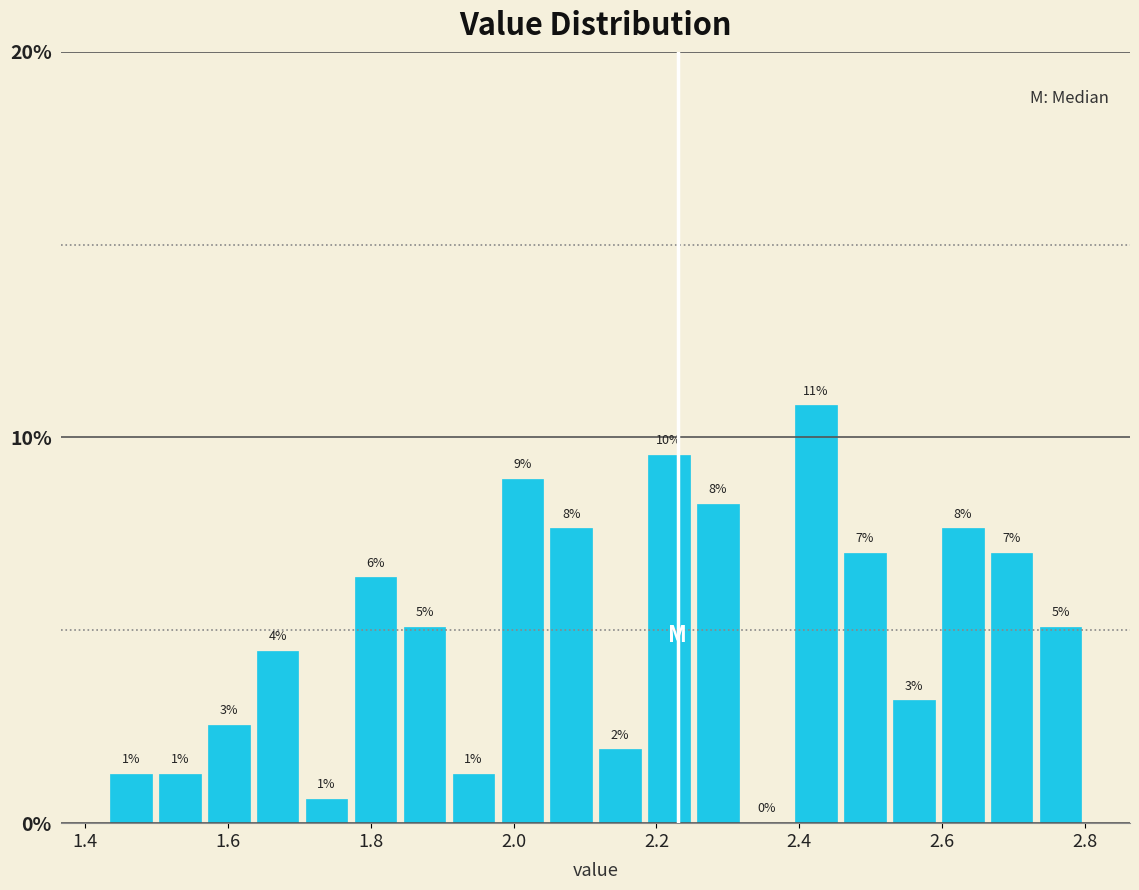

Around what value on the x-axis is the tallest bar? Give the approximate position of its centre, as read against the axis.

2.42